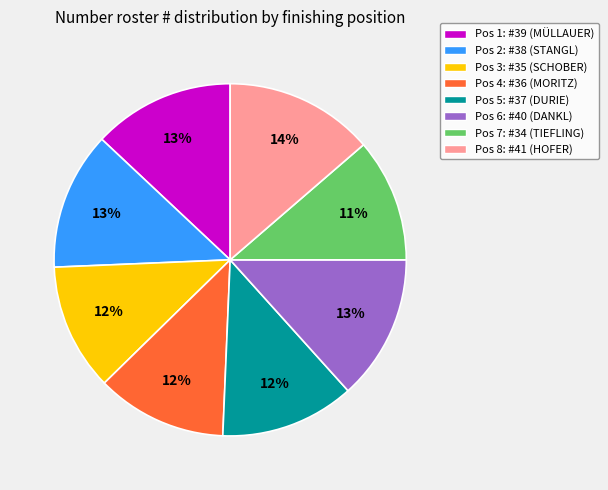

The Pos 2: #38 (STANGL) slice represents 28% of the pie. True or false?

False